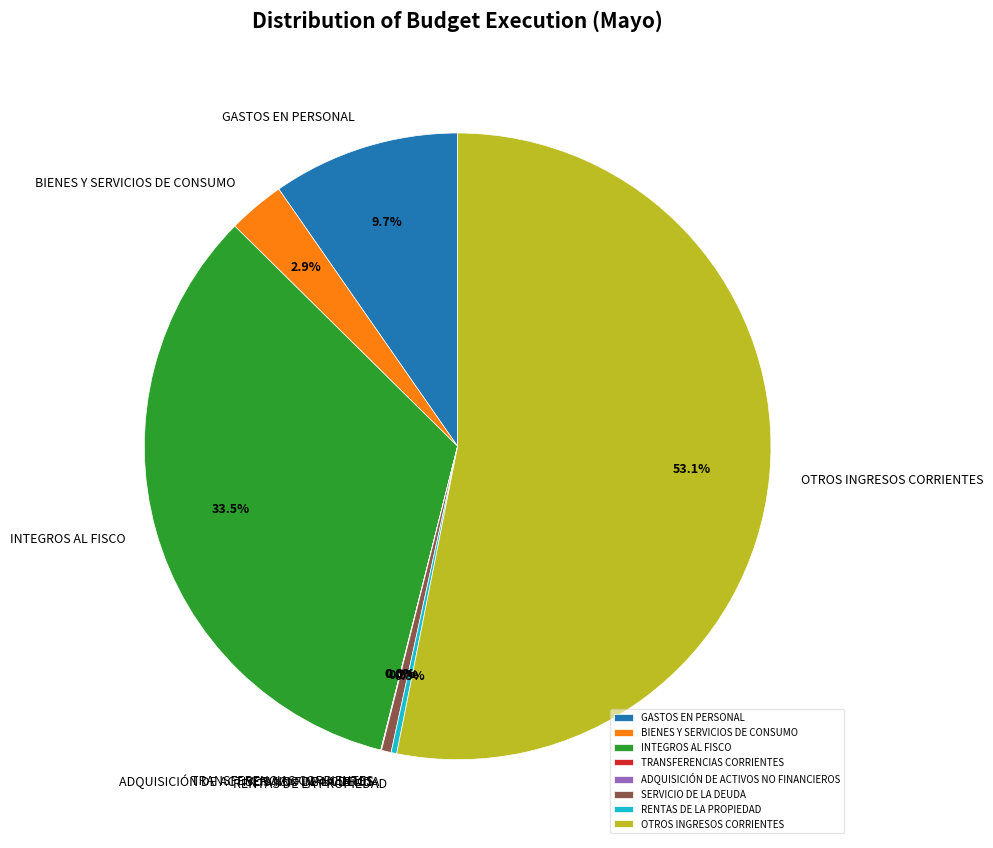

Which slice is the largest?

OTROS INGRESOS CORRIENTES